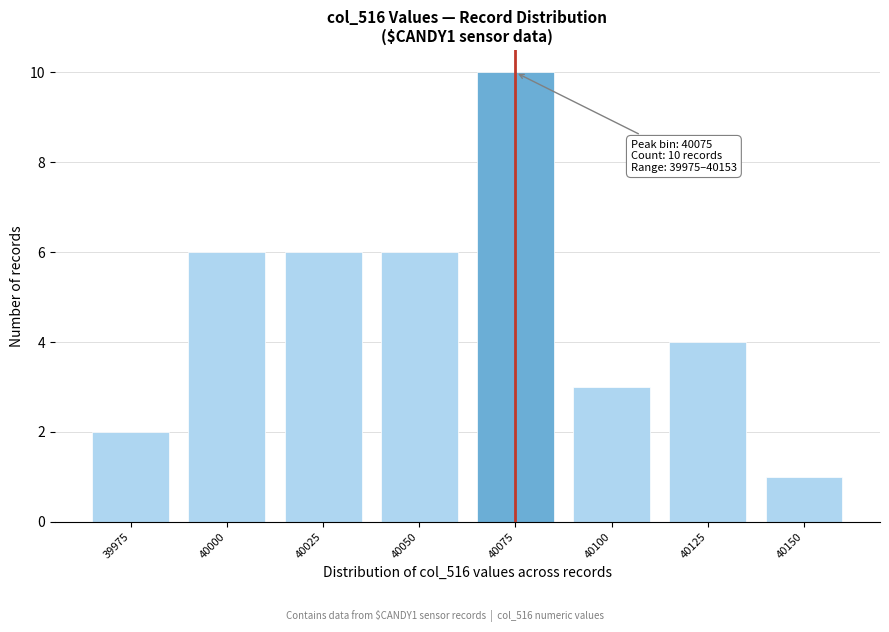

Reading left to right, what are all the values shown in this chart?

39975=2	40000=6	40025=6	40050=6	40075=10	40100=3	40125=4	40150=1